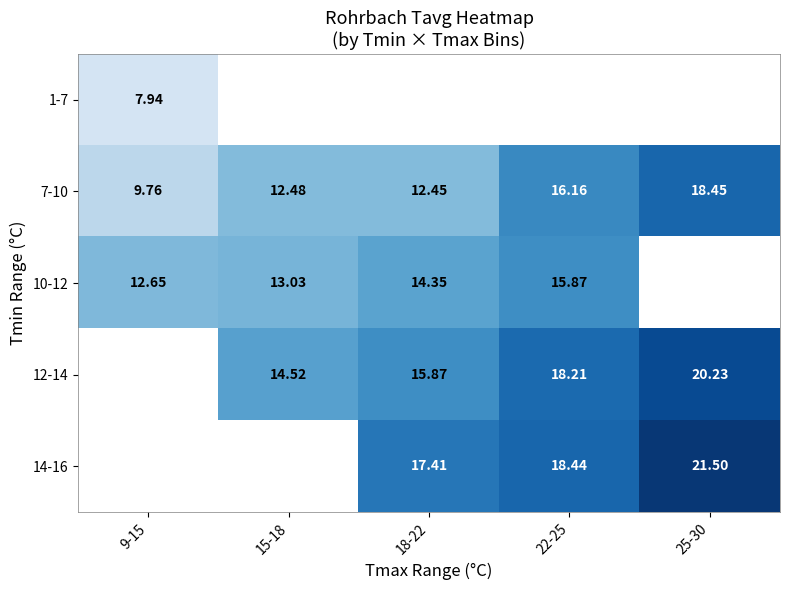

At which category does the chart reach its minimum across all series?

9-15